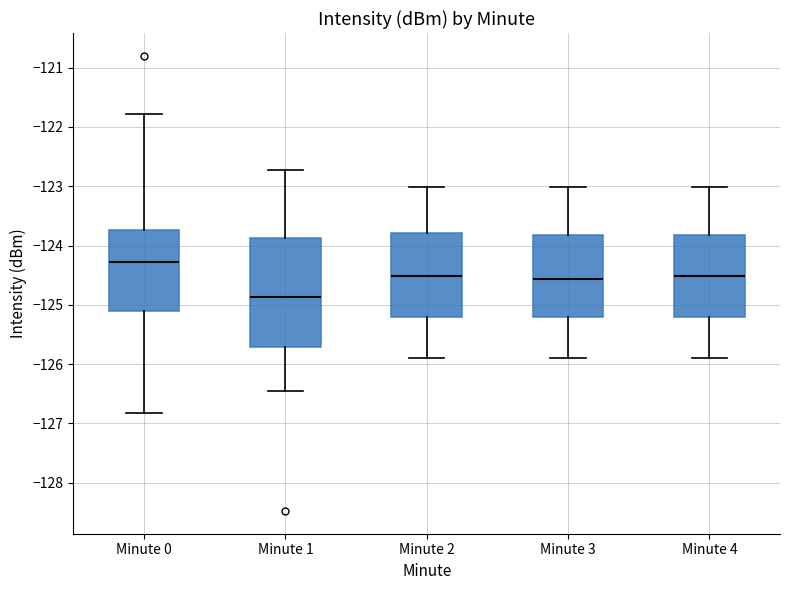

Reading left to right, read every box against the y-axis: the position of its median line, the range the box covers, and the ends of its whiskers. The values are not printed on the chart, so give them approximately, as read against the axis.

Minute 0: median -124.3, box -125.1 to -123.7, whiskers -126.8 to -121.8
Minute 1: median -124.9, box -125.7 to -123.9, whiskers -126.5 to -122.7
Minute 2: median -124.5, box -125.2 to -123.8, whiskers -125.9 to -123.0
Minute 3: median -124.6, box -125.2 to -123.8, whiskers -125.9 to -123.0
Minute 4: median -124.5, box -125.2 to -123.8, whiskers -125.9 to -123.0